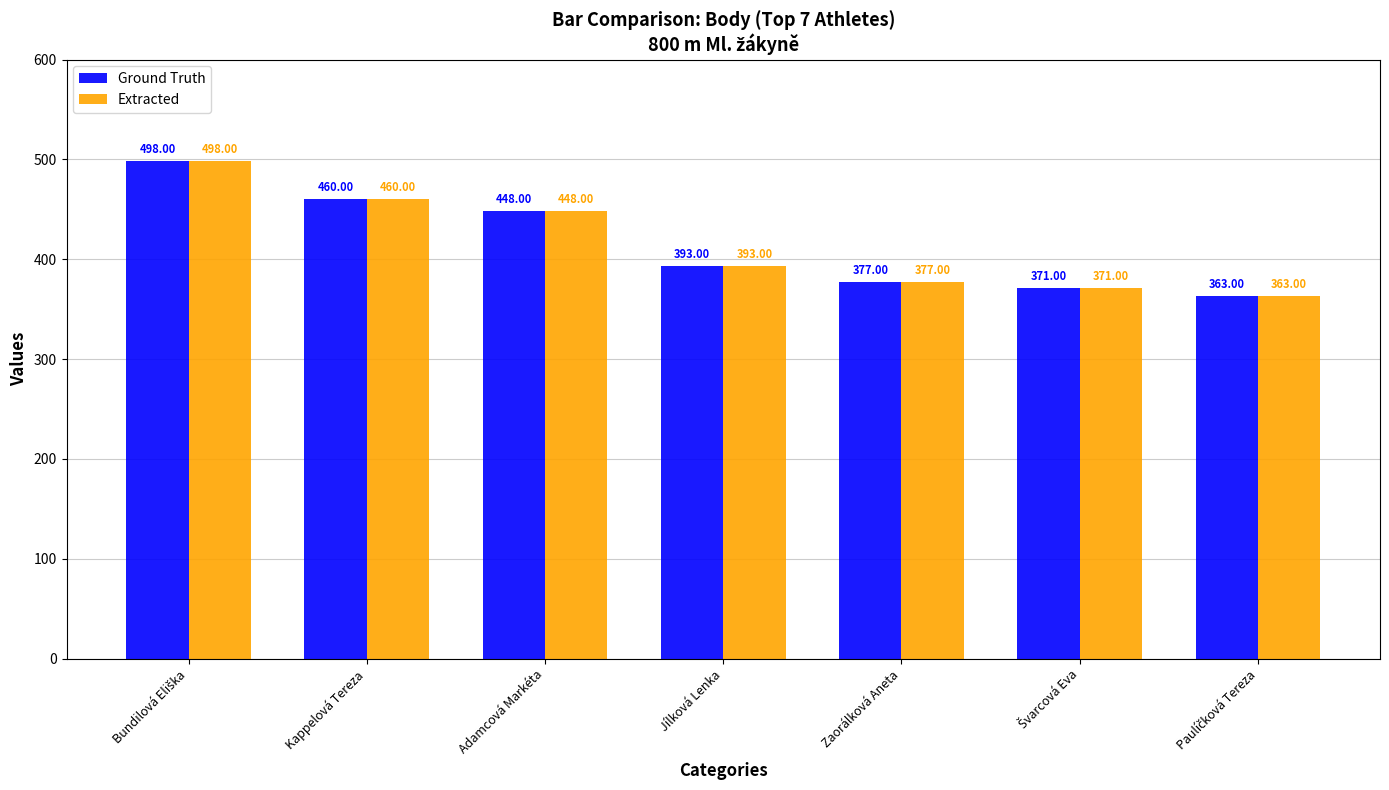

At which label is Extracted closest to 430?

Adamcová Markéta